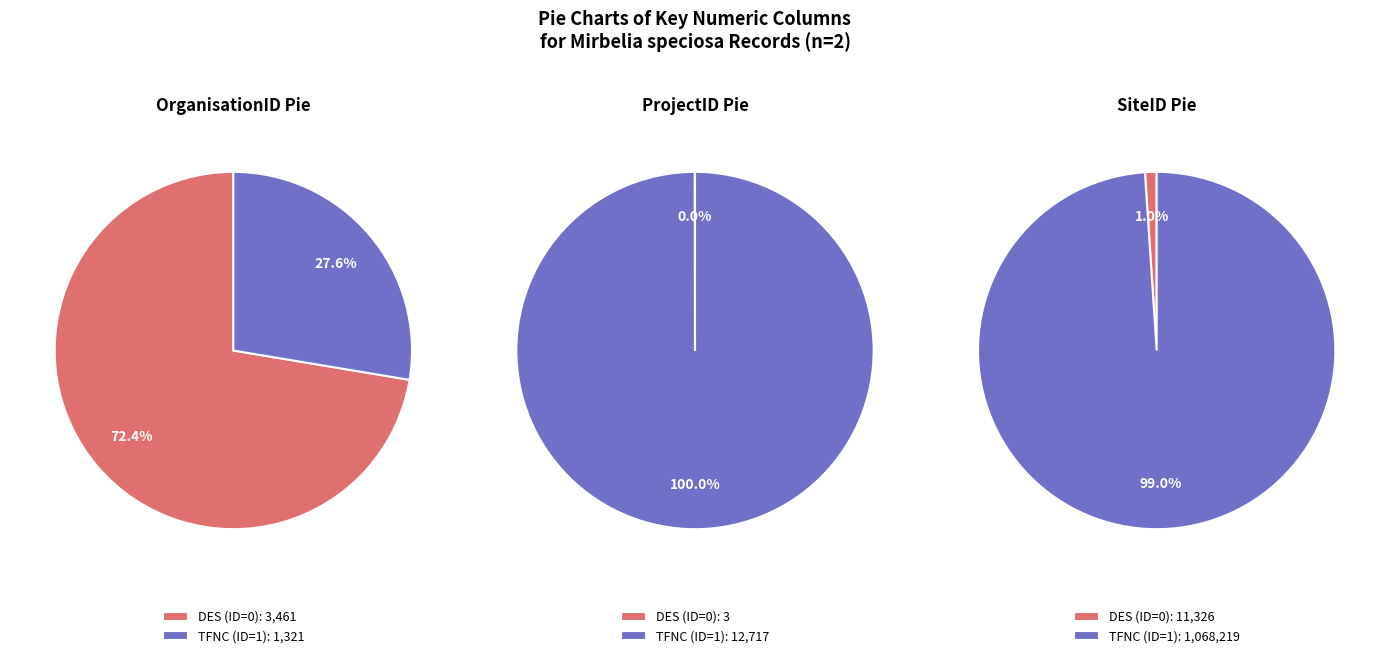

To the nearest percent, what is the average slice percentage?

50%